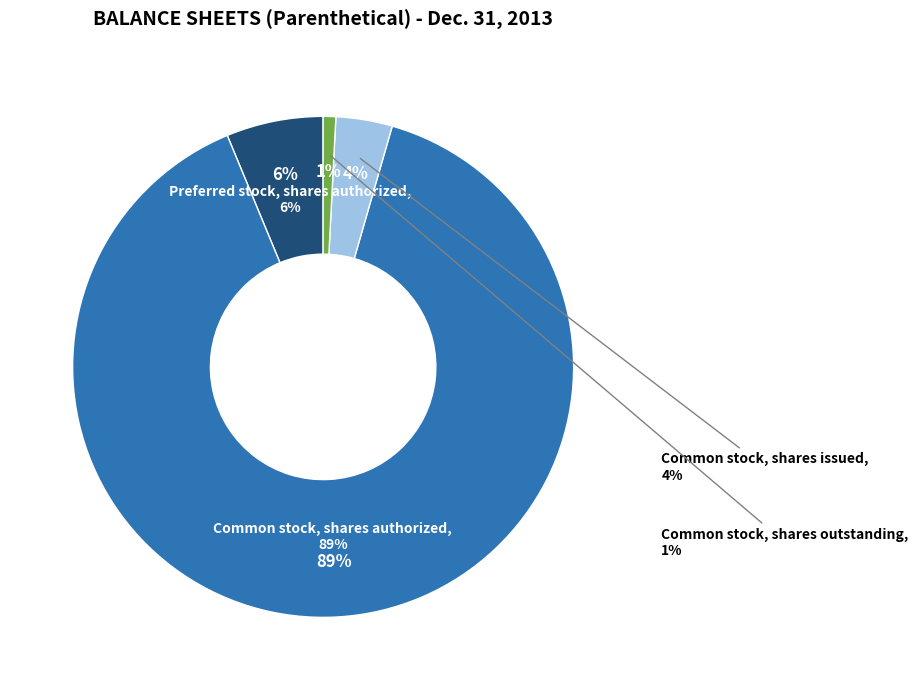

What is the change in value from Common stock, shares authorized to Common stock, shares outstanding?

-495454382